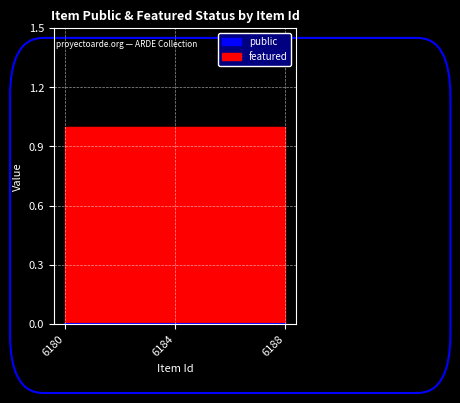

What is the lowest value of the public series?

1